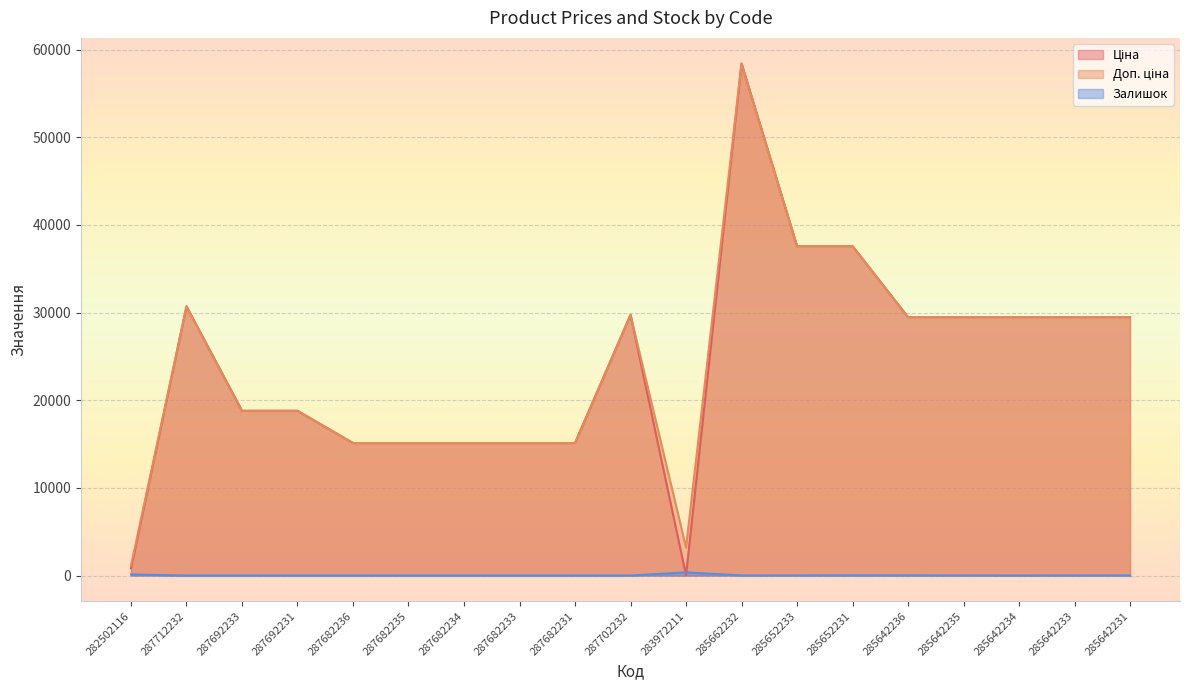

At which label does Залишок reach its peak?

283972211